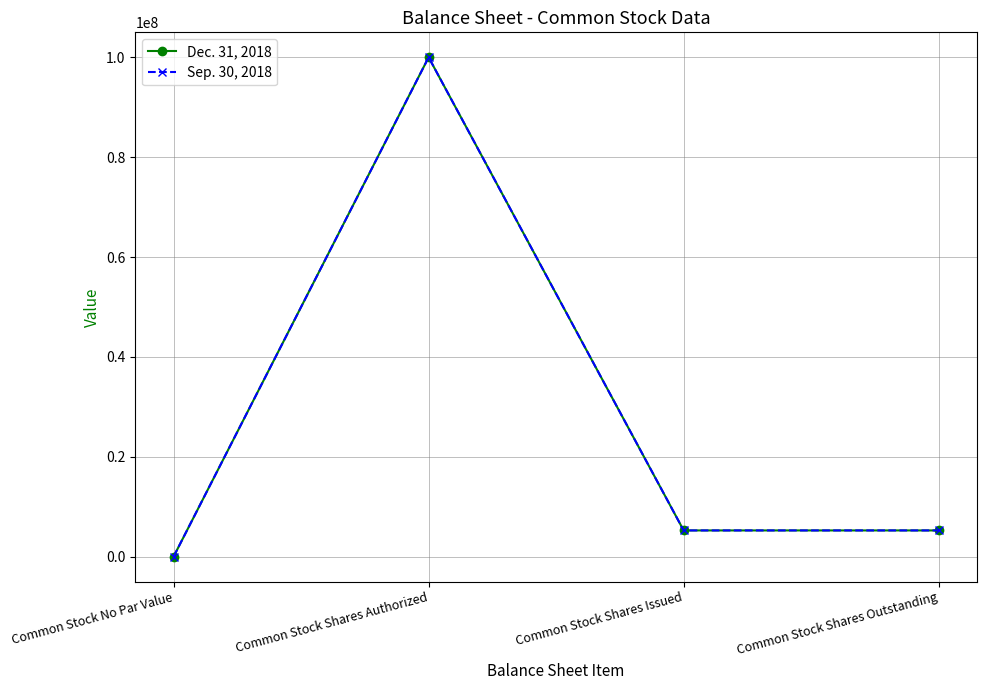

Where is the first local maximum for Sep. 30, 2018?

Common Stock Shares Authorized